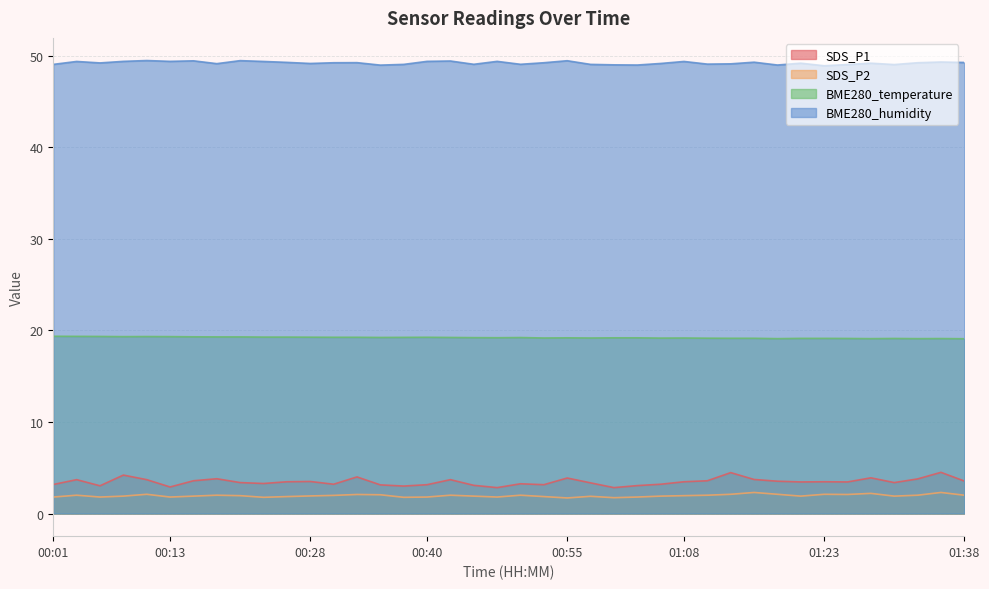

Is the value of SDS_P2 at 01:28 greater than the value of BME280_humidity at 00:53?

No